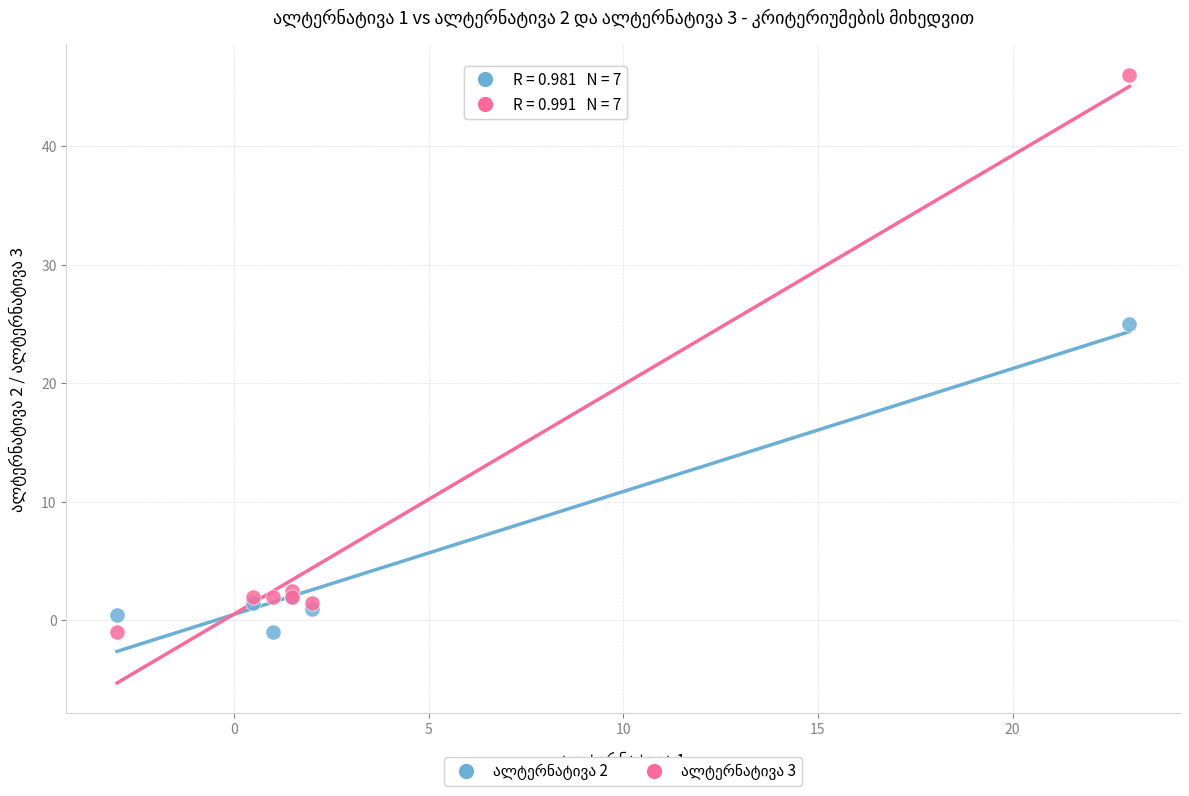

Across all series, what Y value is closest to 22?

25.0